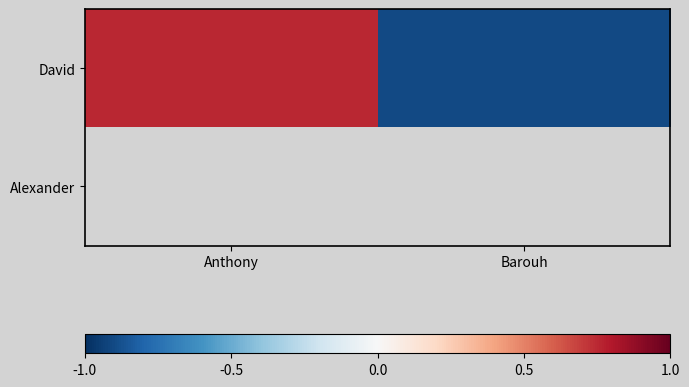

What is the maximum value for David?

0.8